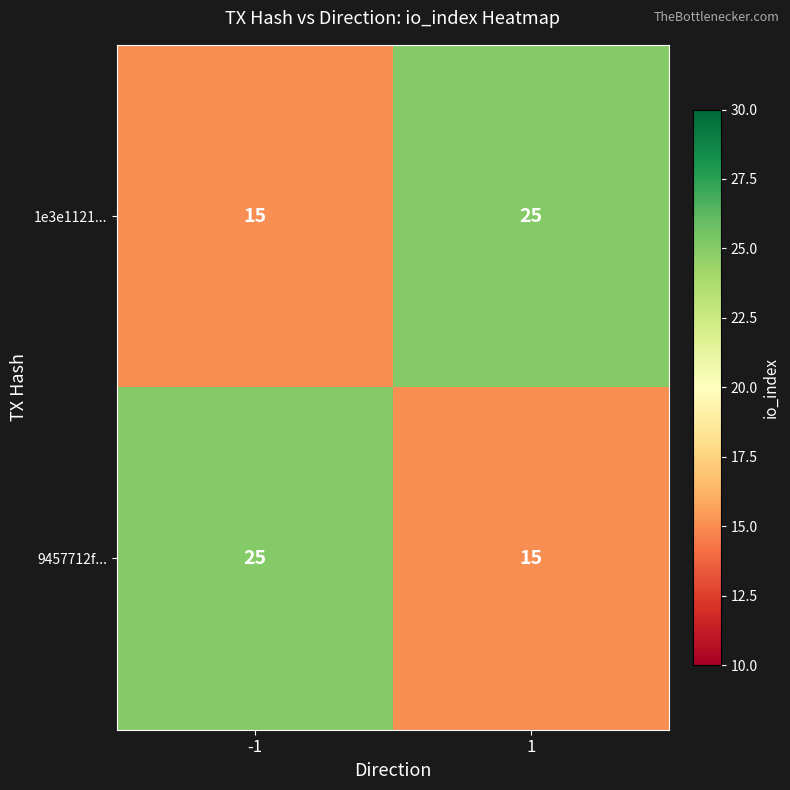

What is the total value across all series at -1?

40